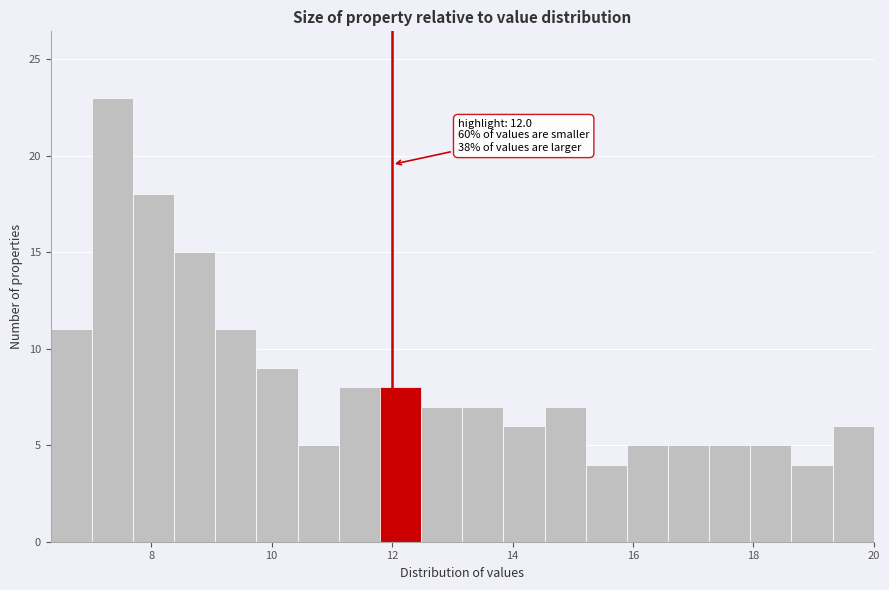

Read against the x-axis, roughly where is the centre of the tallest bar?

7.4